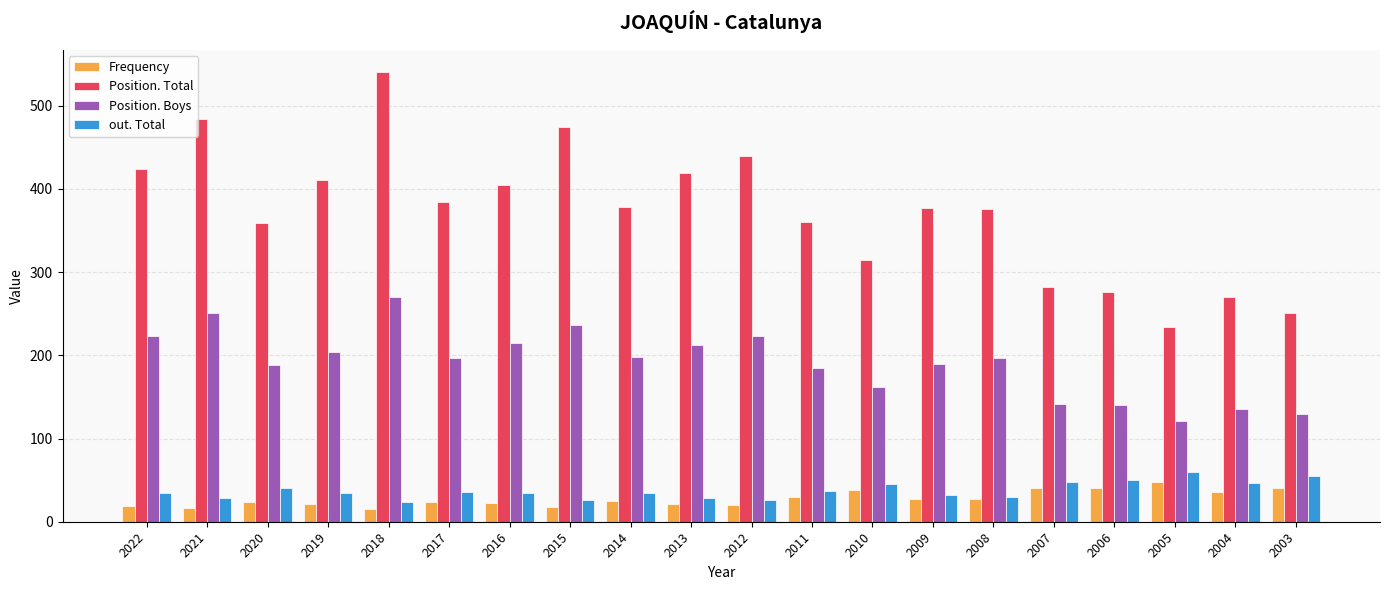

Where does the out. Total series first go above 35?

2020